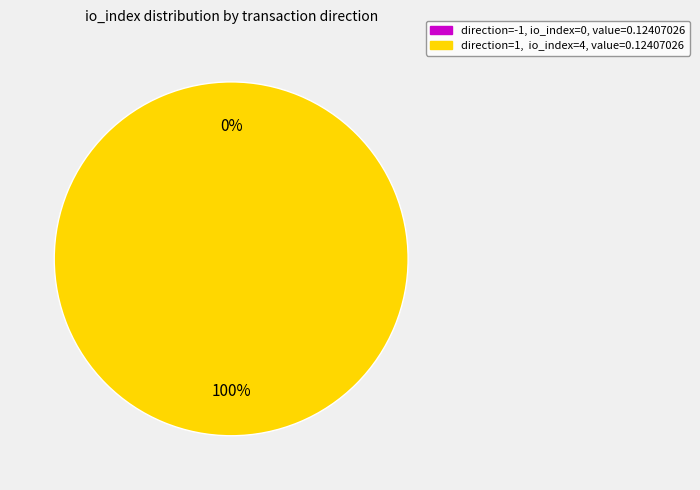

True or false: direction=-1 (io_index=0) accounts for 0% of the total.

True